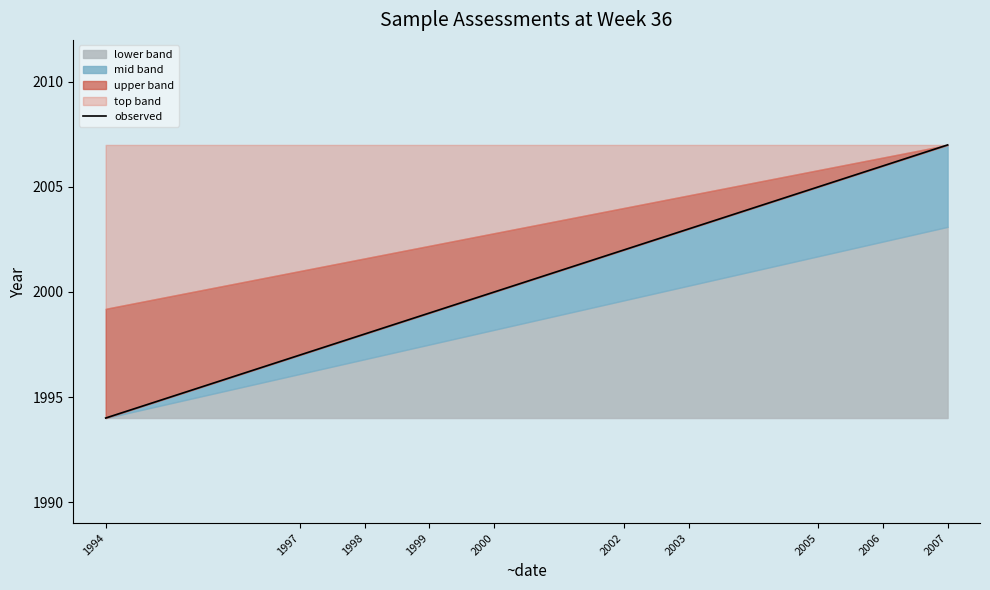

Approximately how many times larger is the value at 1998 compared to 1999?

1.0